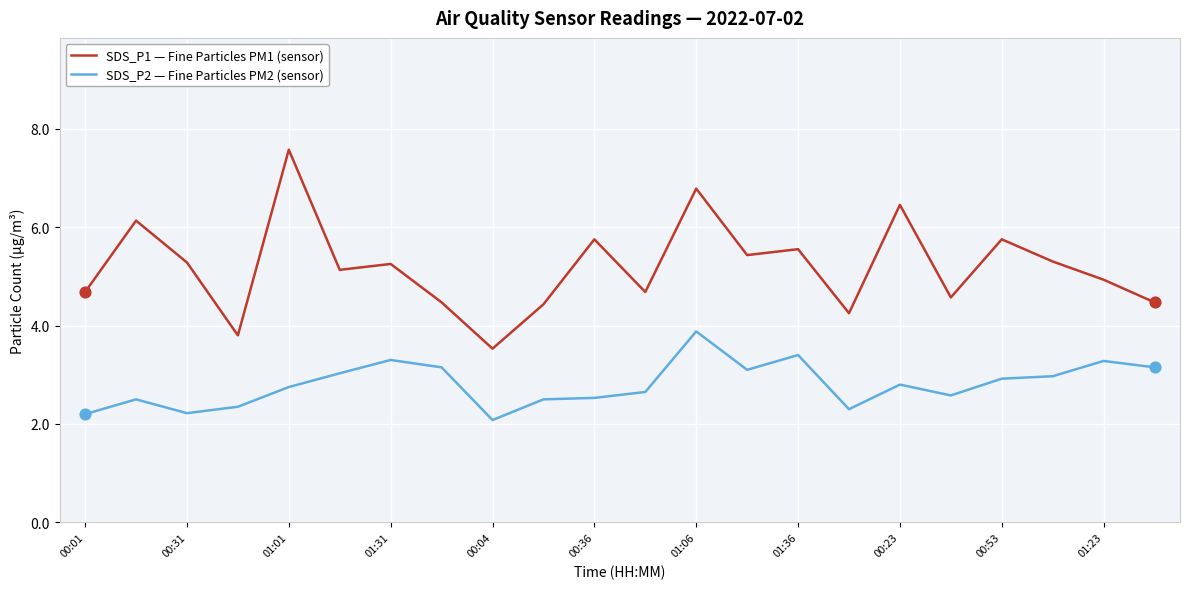

At how many categories does at least one series exceed 5?

12